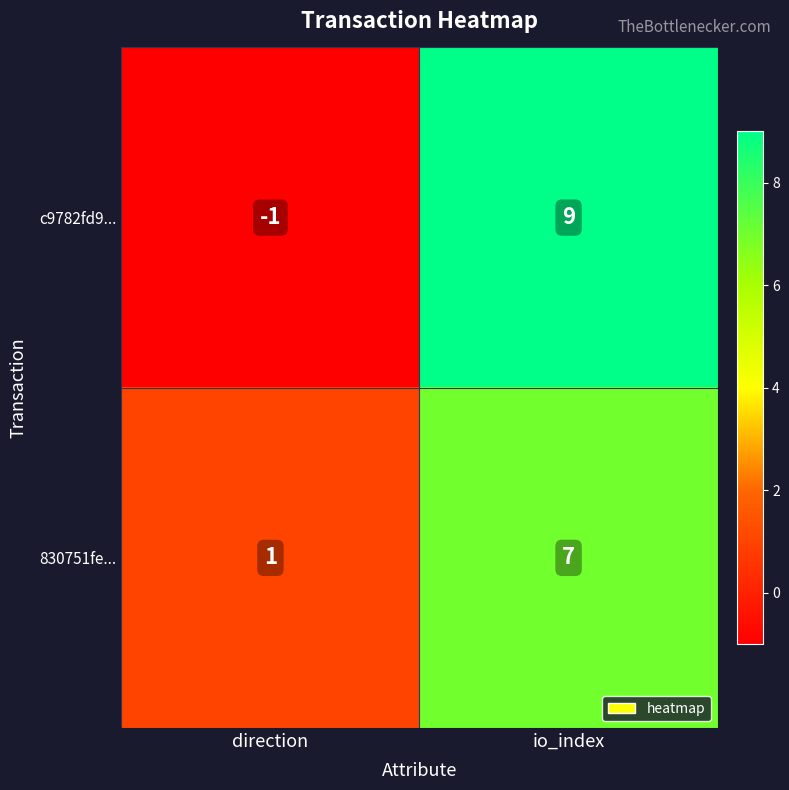

What is the total value across all series at io_index?

16